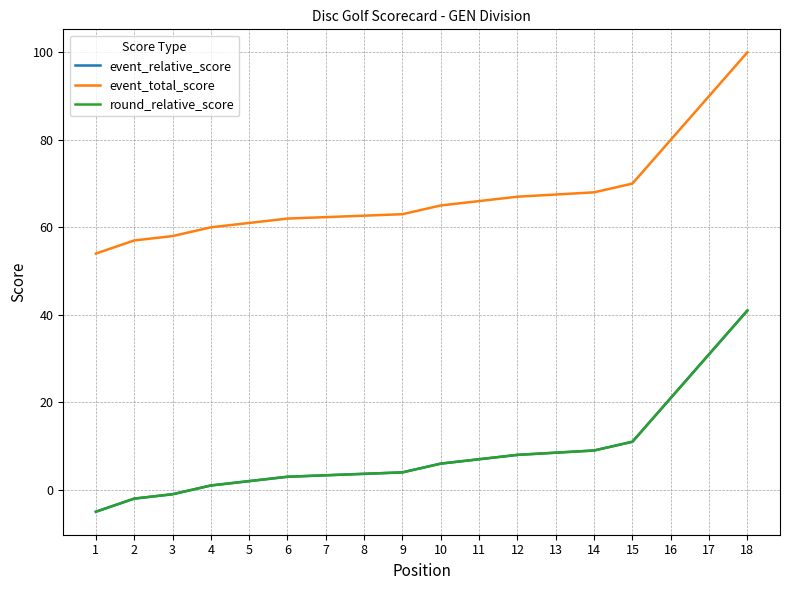

True or false: event_total_score has a value of 105 at 10.

False